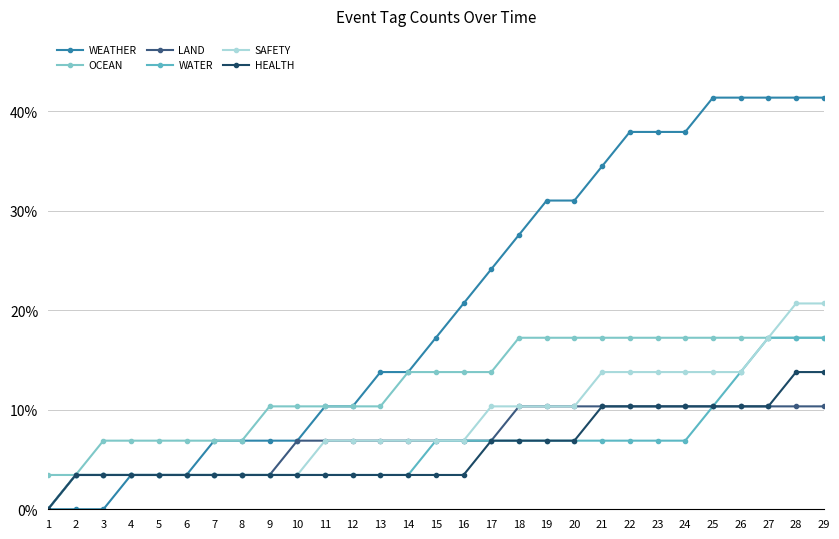

What is the difference between the WATER values at 10 and 27?

13.8